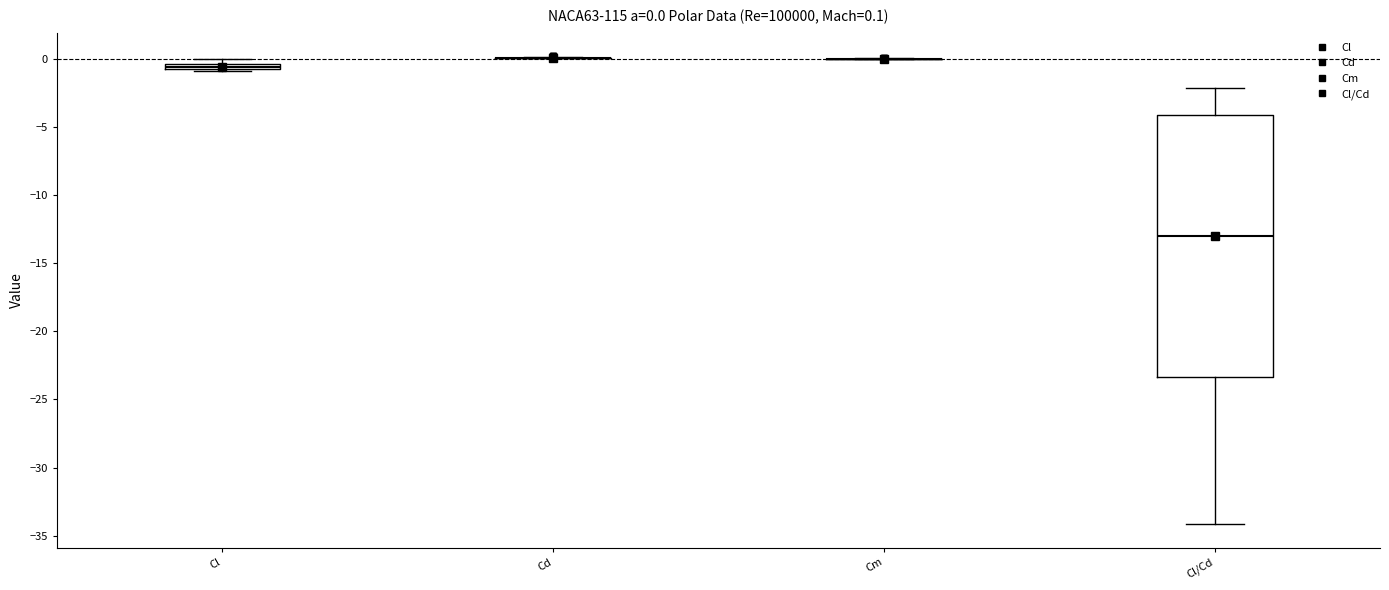

Which box is the tallest, from its lower edge to its upper edge?

Cl/Cd